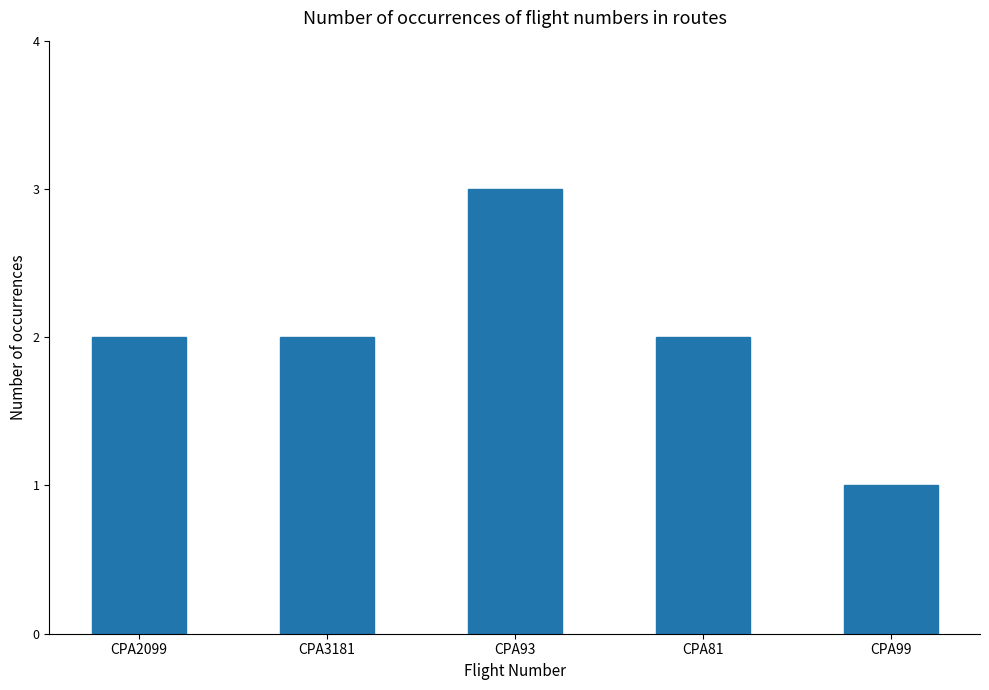

Which has a higher value, CPA93 or CPA2099?

CPA93